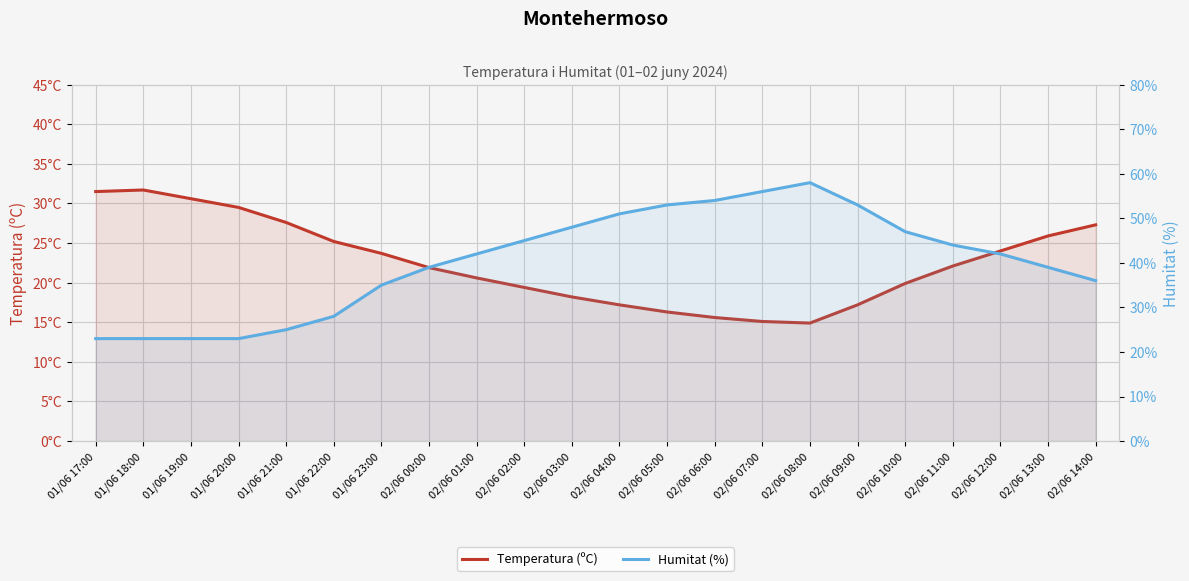

At which category does Temperatura (ºC) reach its first local valley?

02/06 08:00